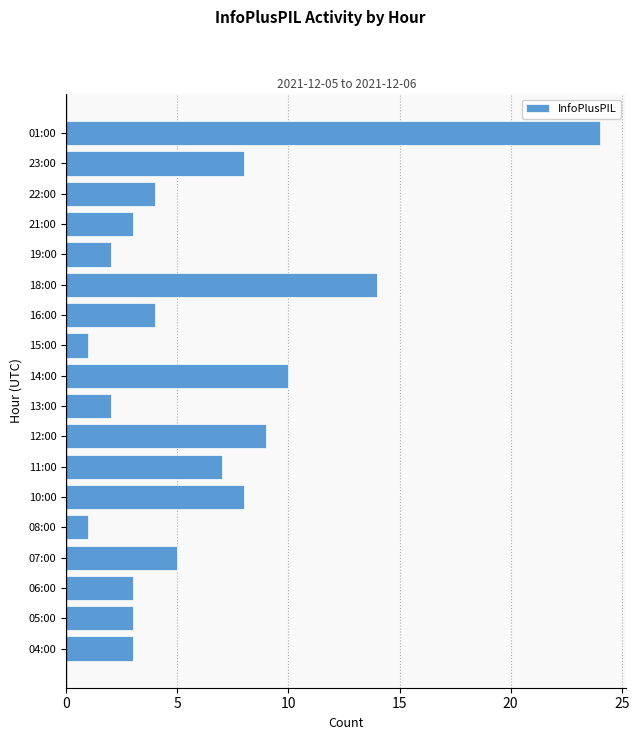

What is the difference between the maximum and minimum values?

23